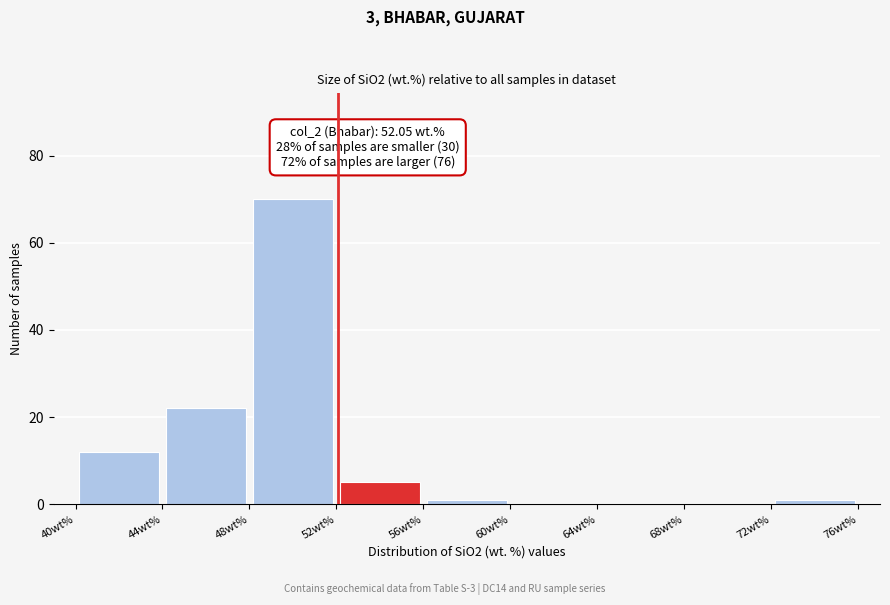

Which range on the x-axis has the tallest bar?

48 to 52